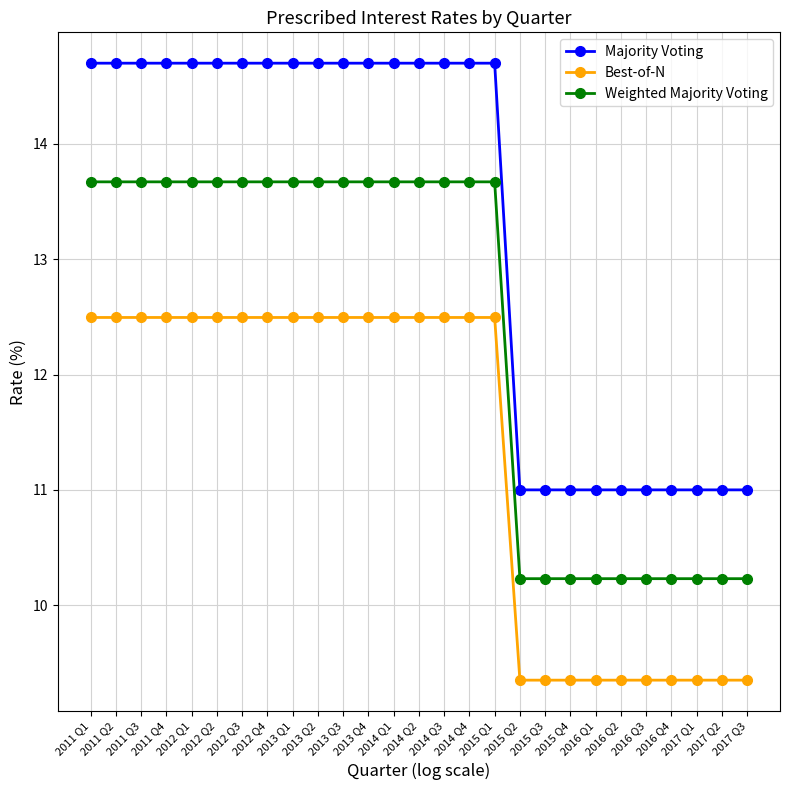

True or false: Majority Voting and Weighted Majority Voting intersect in this chart.

False